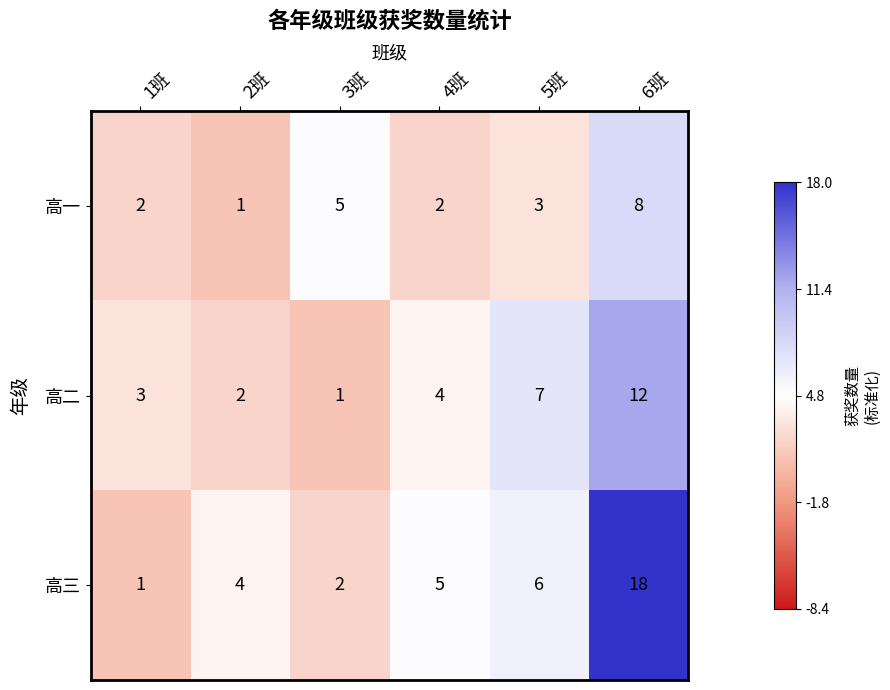

How many distinct data groups are displayed?

3